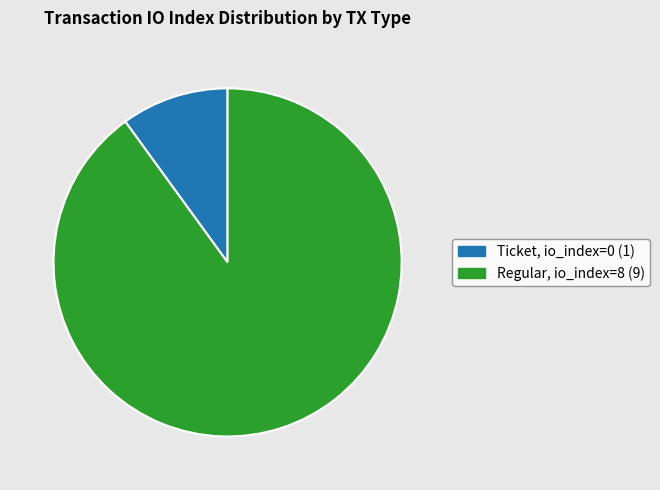

Which slice represents more than half of the pie?

tx_type: Regular (io_index=8)